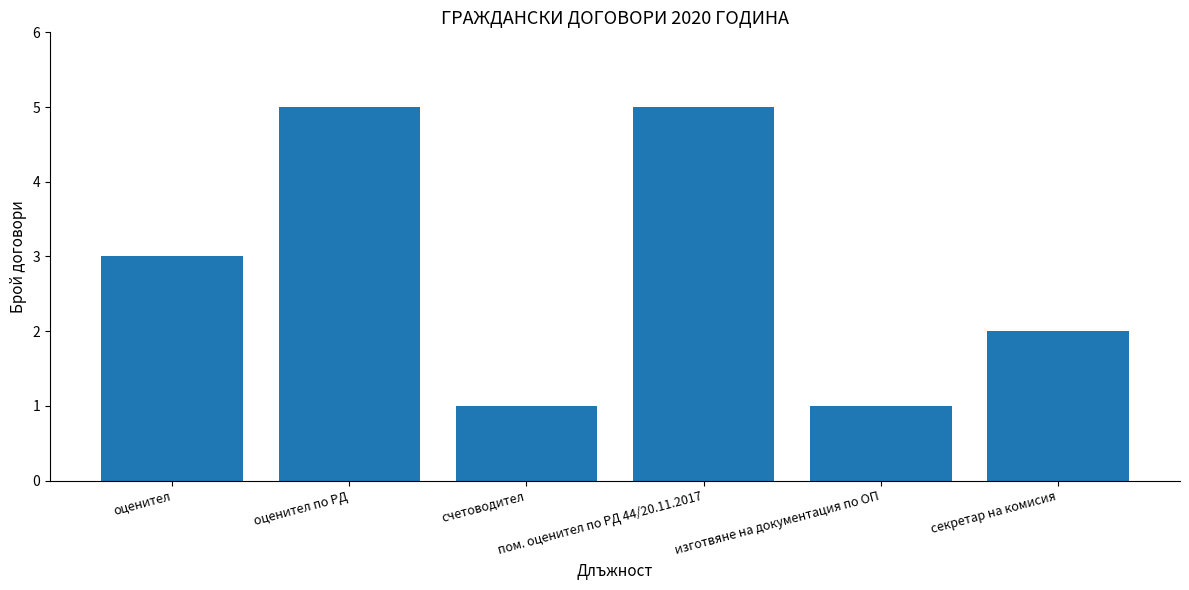

Does the chart contain any negative values?

No